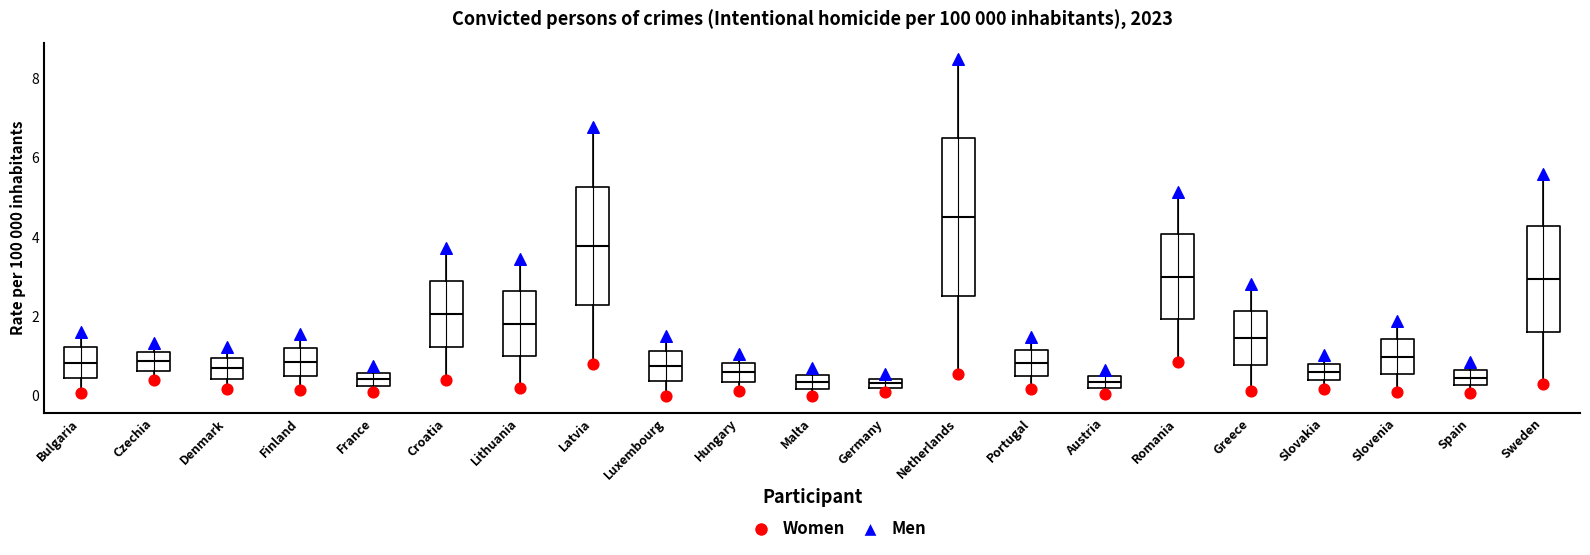

Comparing the boxes themselves (not the whiskers), which one is the tallest?

Netherlands